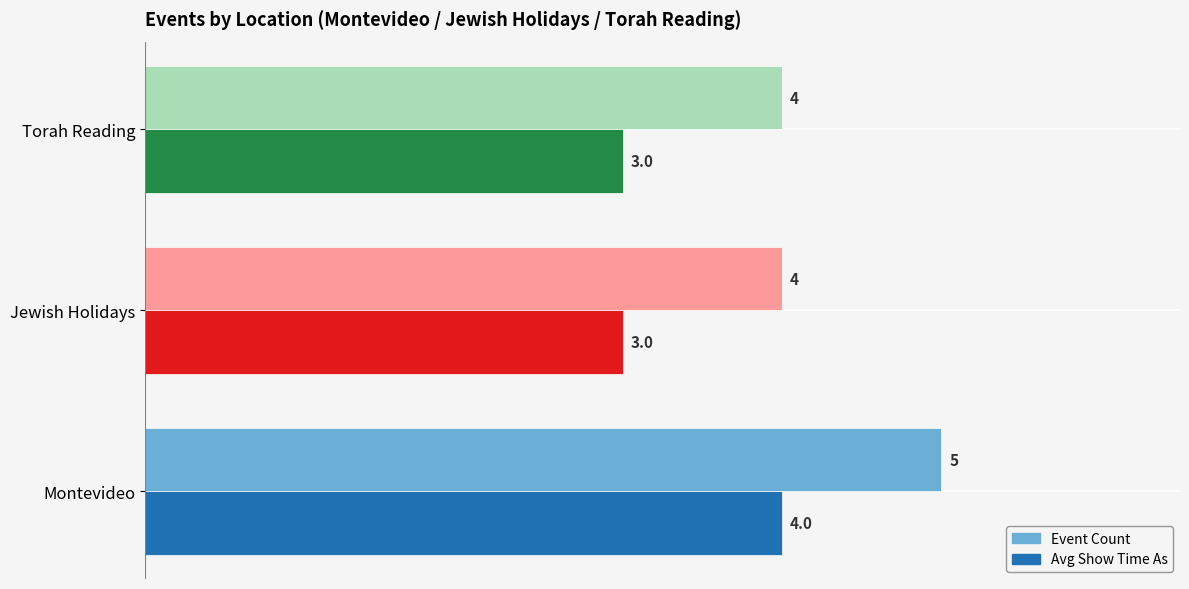

What is the highest value of the Avg Show Time As series?

4